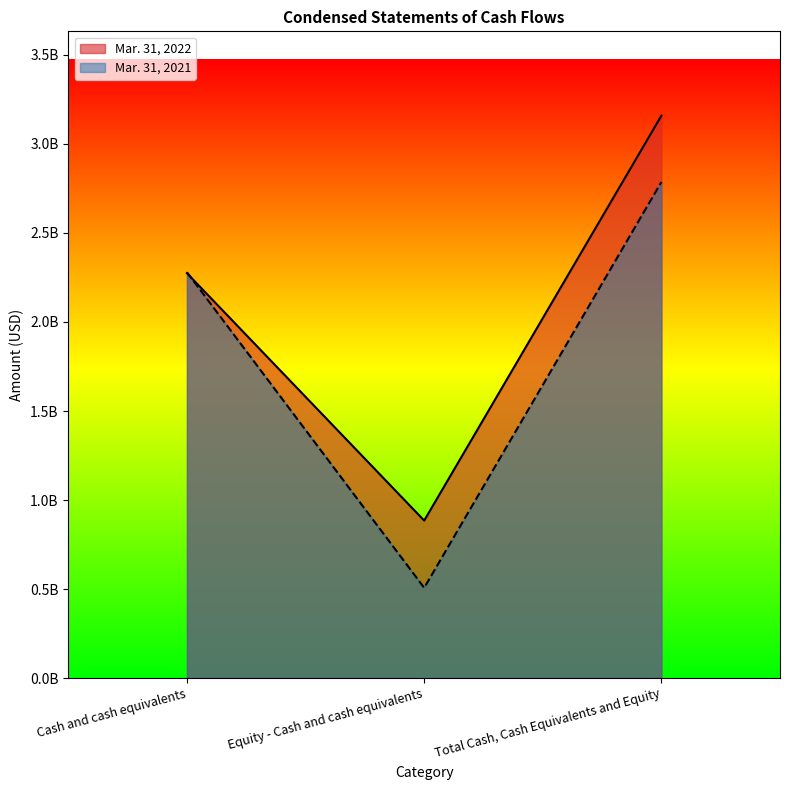

How many data points in Mar. 31, 2022 are less than 2274171075?

1